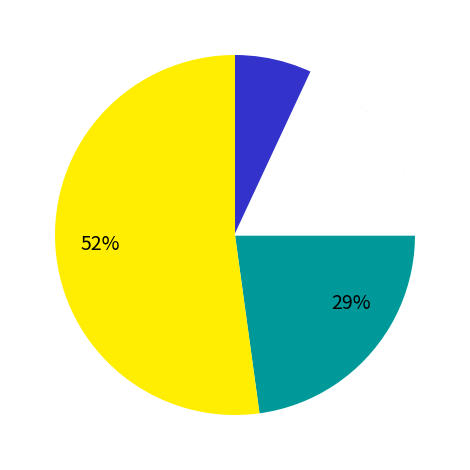

The Konstanz slice represents 18% of the pie. True or false?

False